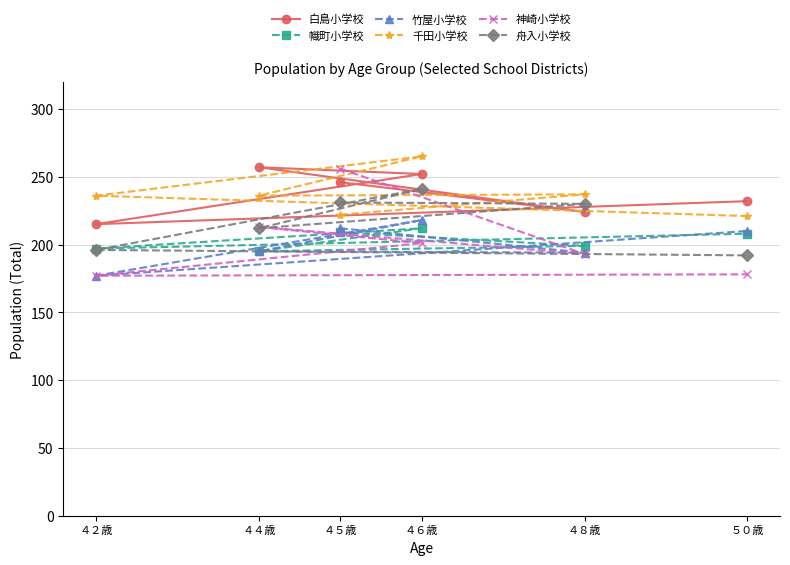

What is the difference between the 幟町小学校 values at ５０歳 and ４４歳?

13